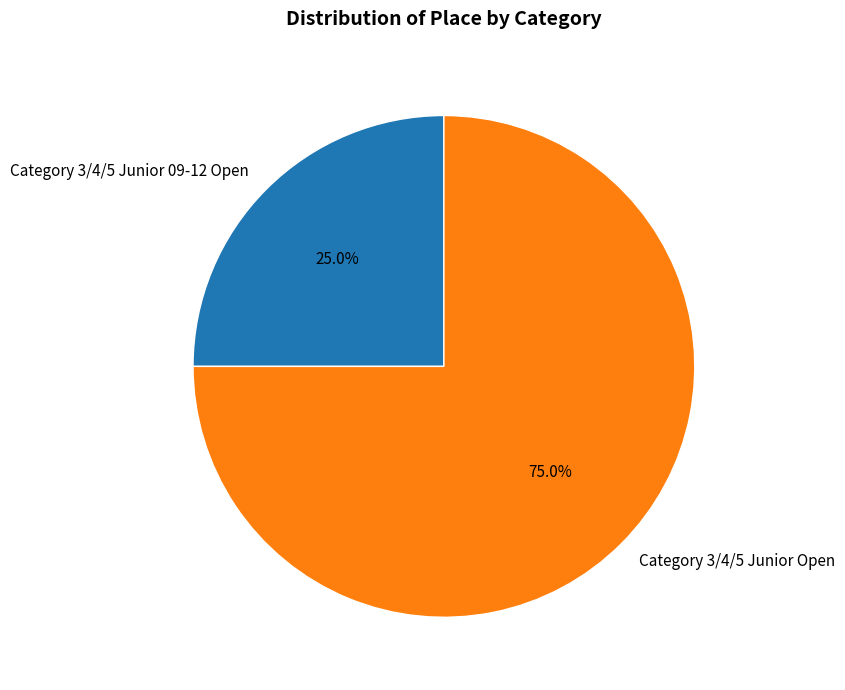

To the nearest percent, what portion does Category 3/4/5 Junior Open represent?

75%